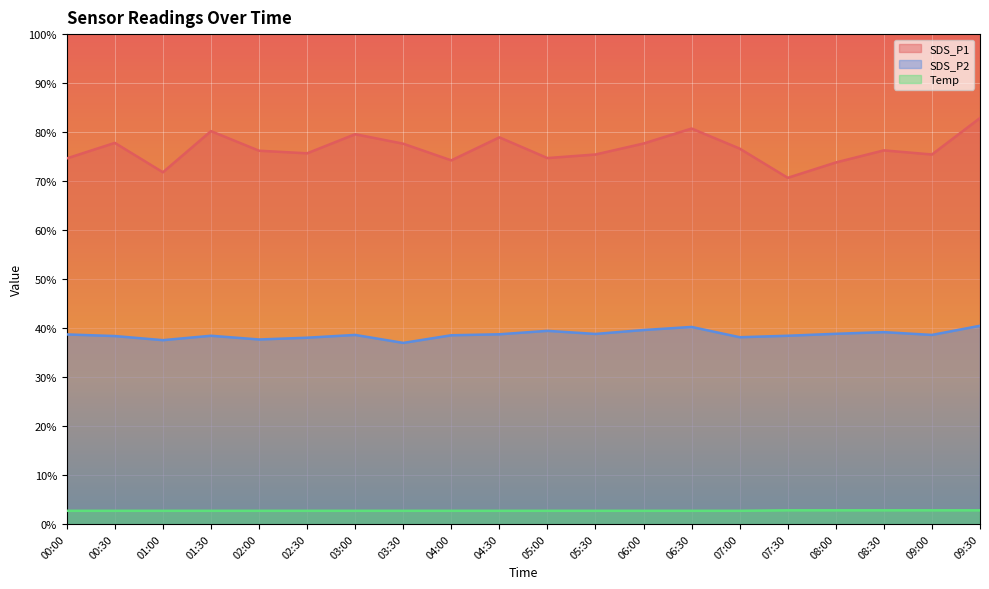

Is it true that SDS_P2 equals 61.0 at 07:00?

False